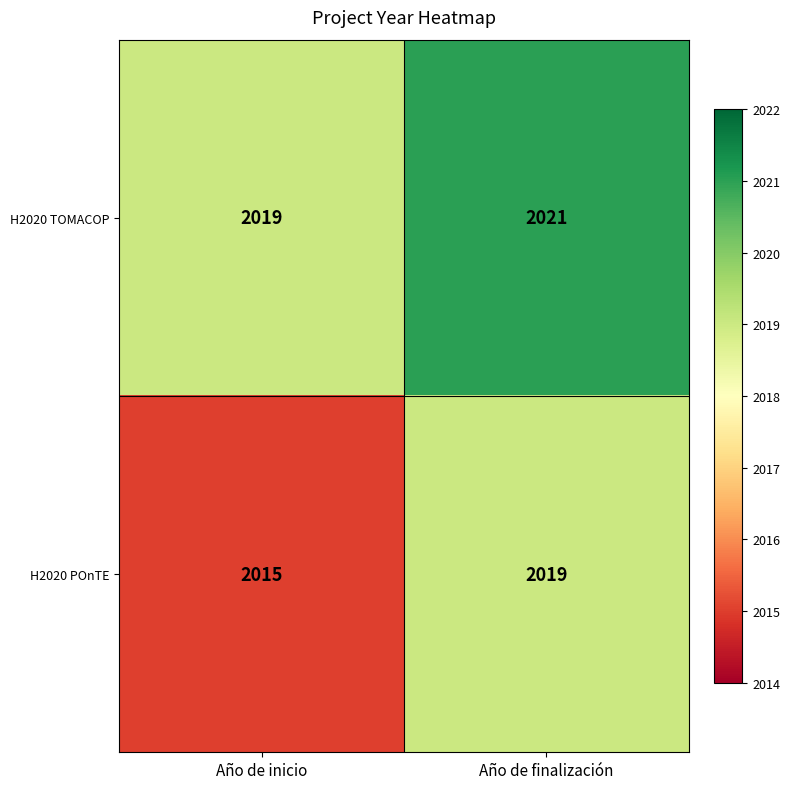

At which category does the chart reach its peak across all series?

Año de finalización